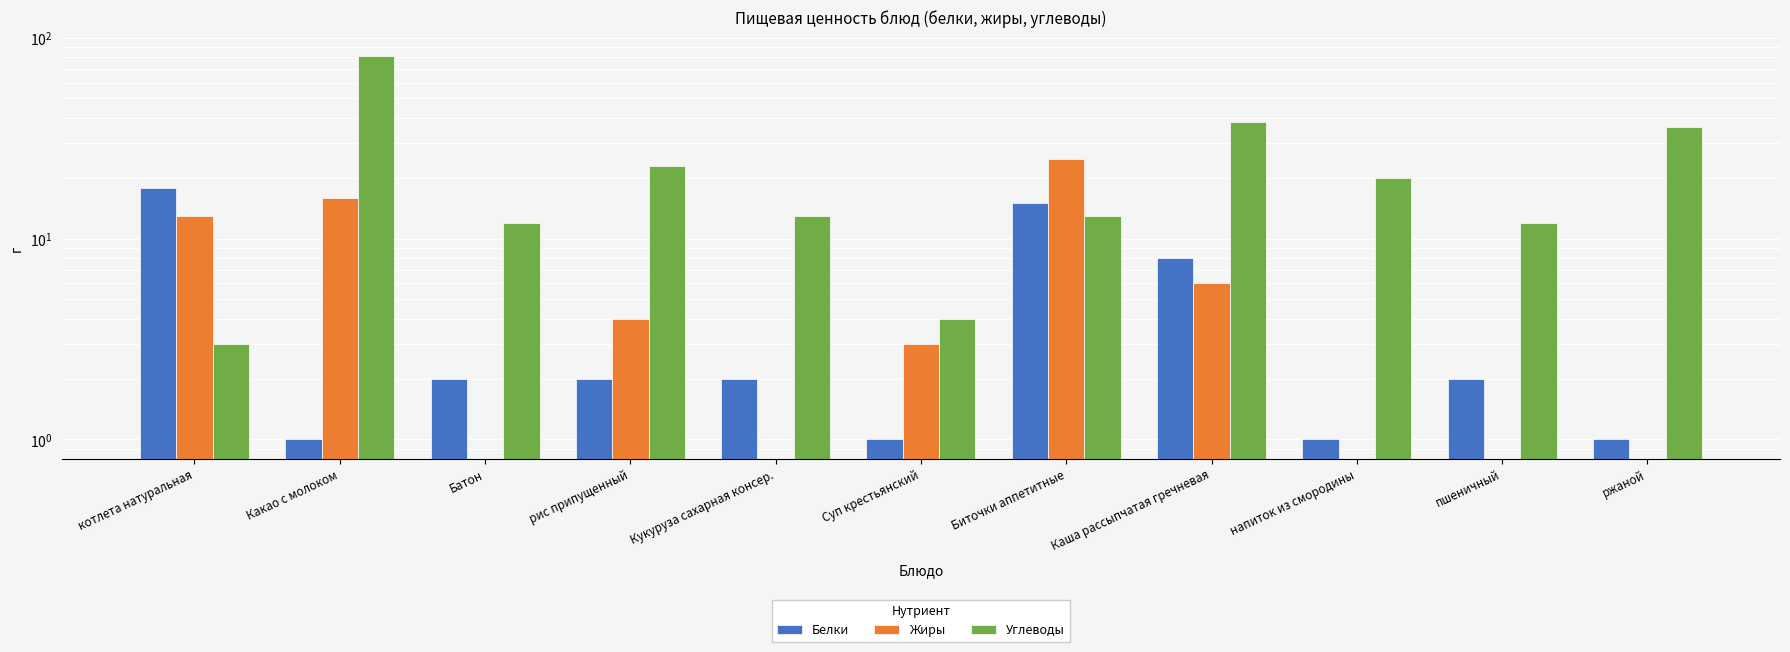

What is the sum of all Углеводы values?

255